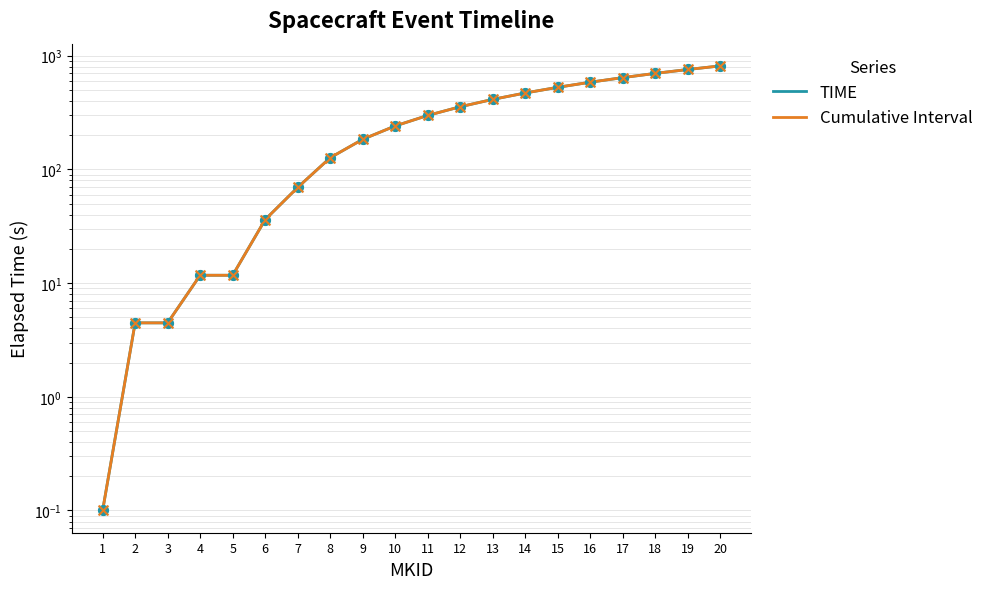

Which series contains the lowest Y value?

TIME